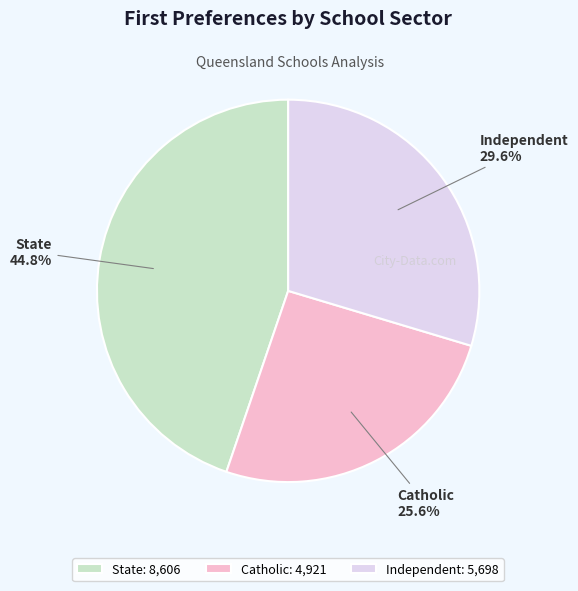

To the nearest percent, what is the difference between the largest and smallest slice percentages?

19%